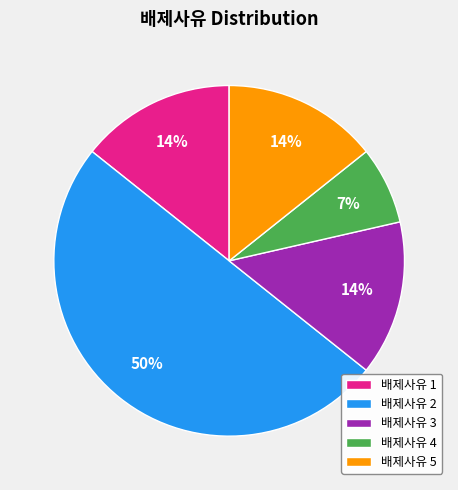

To the nearest percent, what is the average slice percentage?

20%